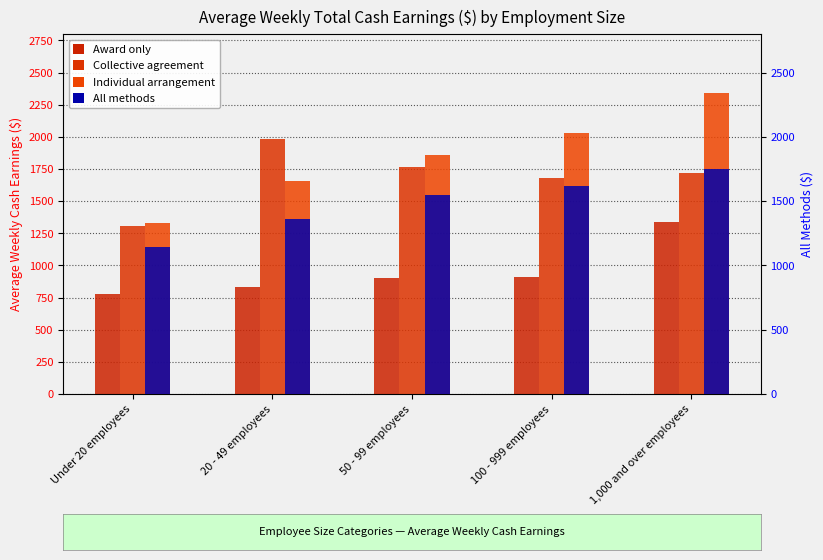

At which category does the chart reach its peak across all series?

1,000 and over employees